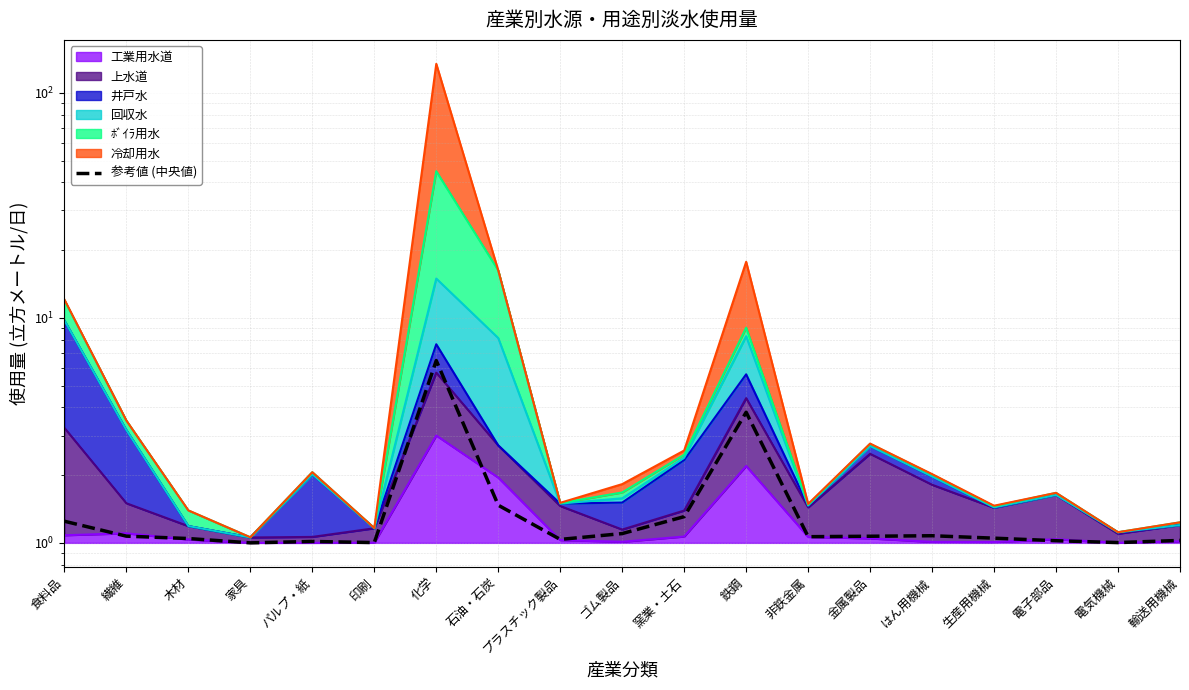

Where is the data nearest to the value 3?

鉄鋼